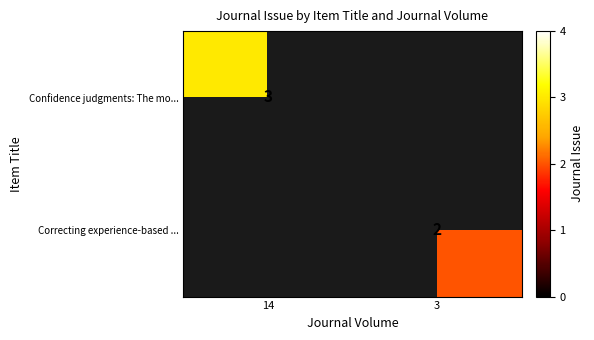

Is it true that Correcting experience-based ... equals 2 at 3?

True